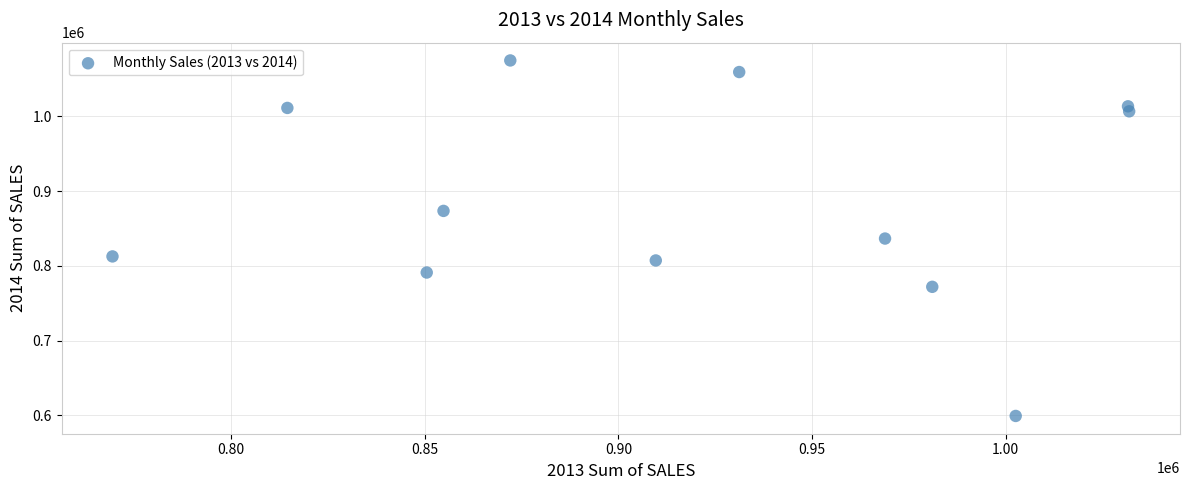

What is the average X value?

918177